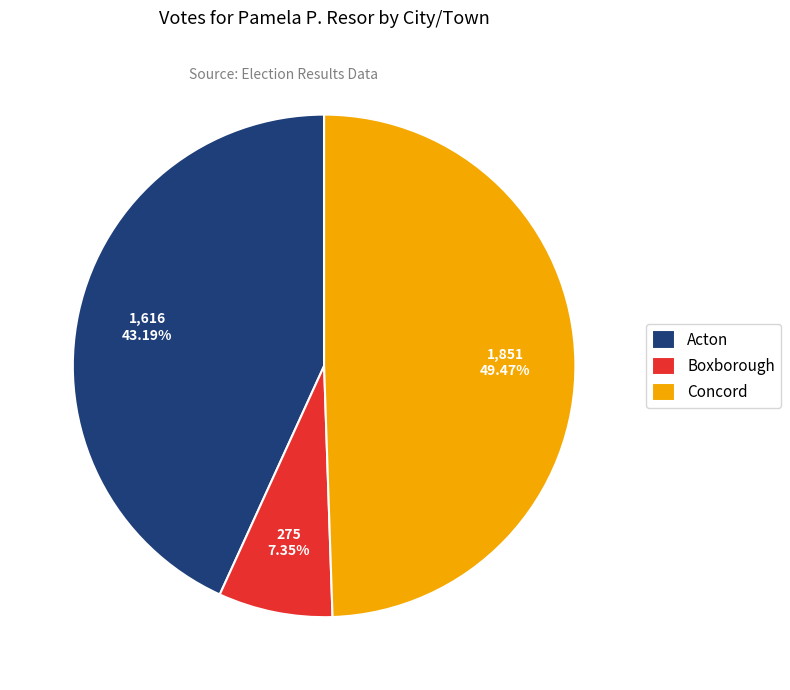

Does any single category account for the majority?

No